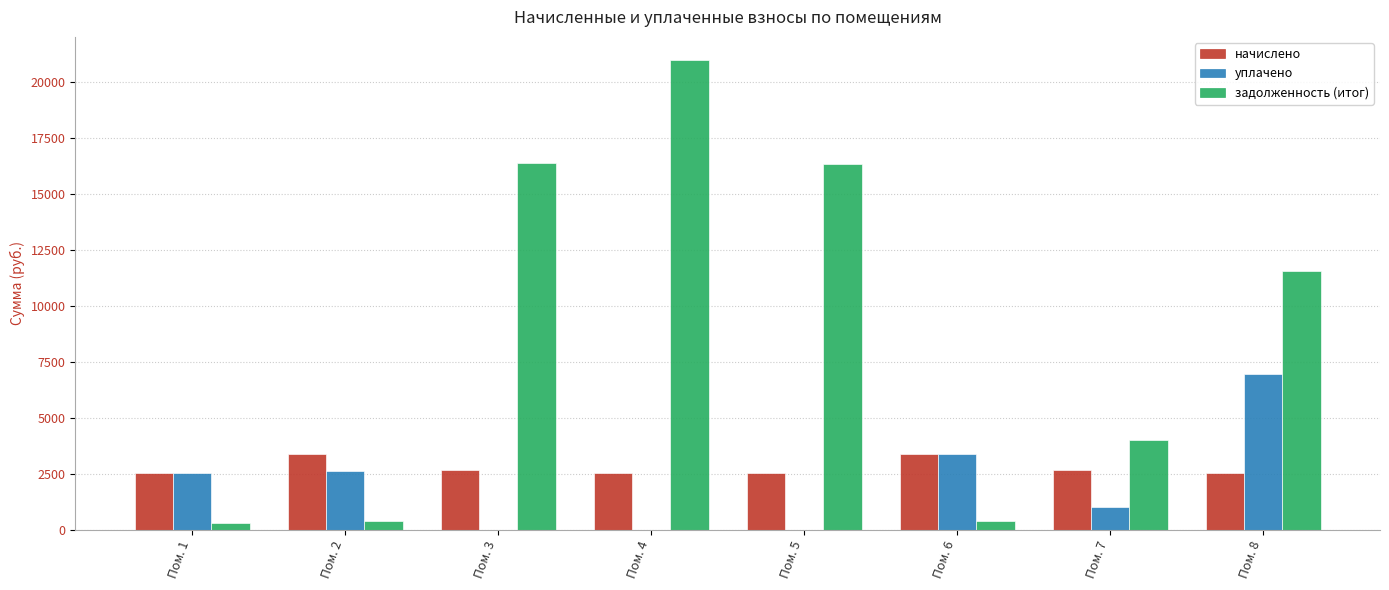

What is the maximum value shown in the chart?

20976.1